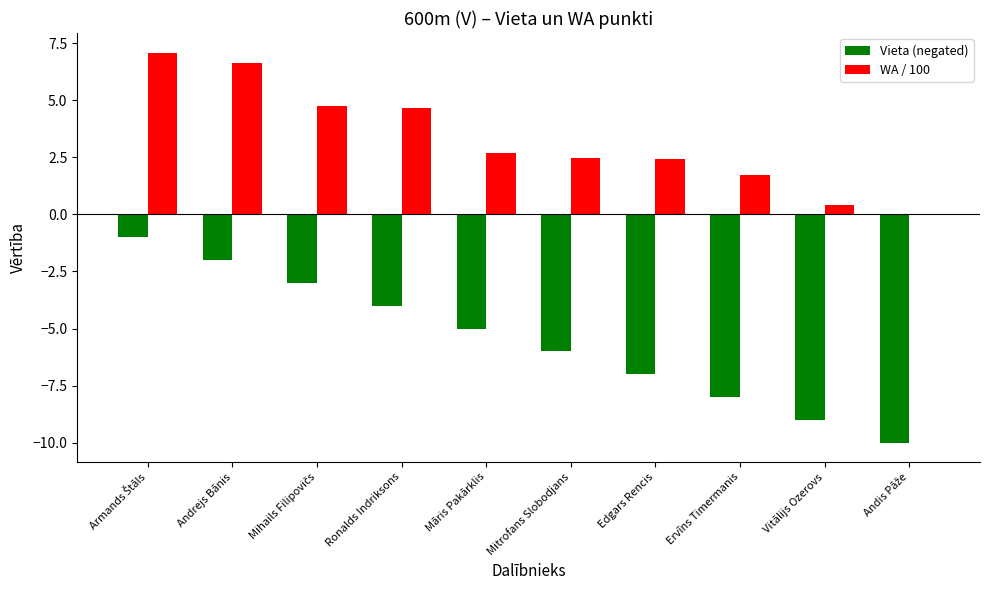

Is it true that Vieta (negated) equals -10.7 at Mitrofans Slobodjans?

False